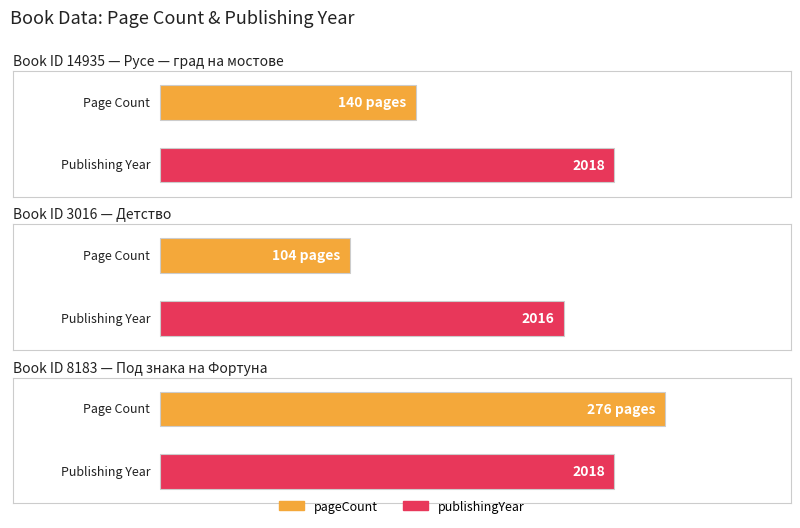

What is the difference between the highest and lowest values at 8183?

1742